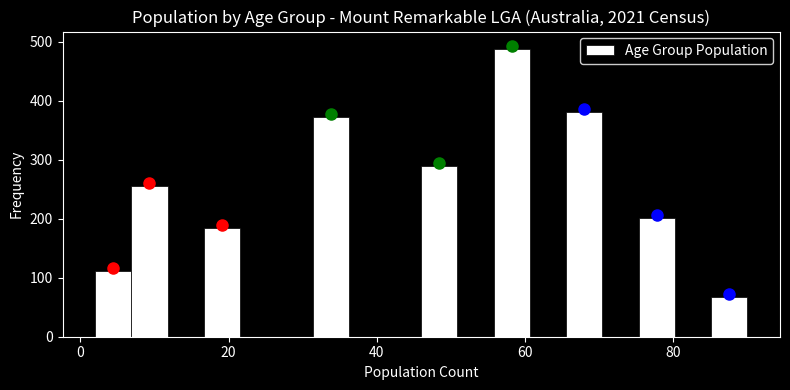

Read against the x-axis, roughly where is the centre of the tallest bar?

58